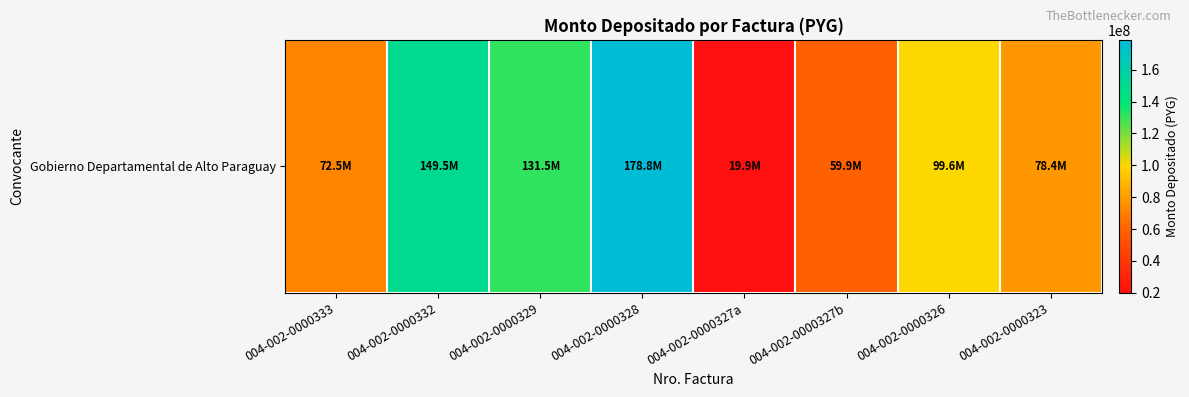

What is the difference between the maximum and minimum values?

158864448